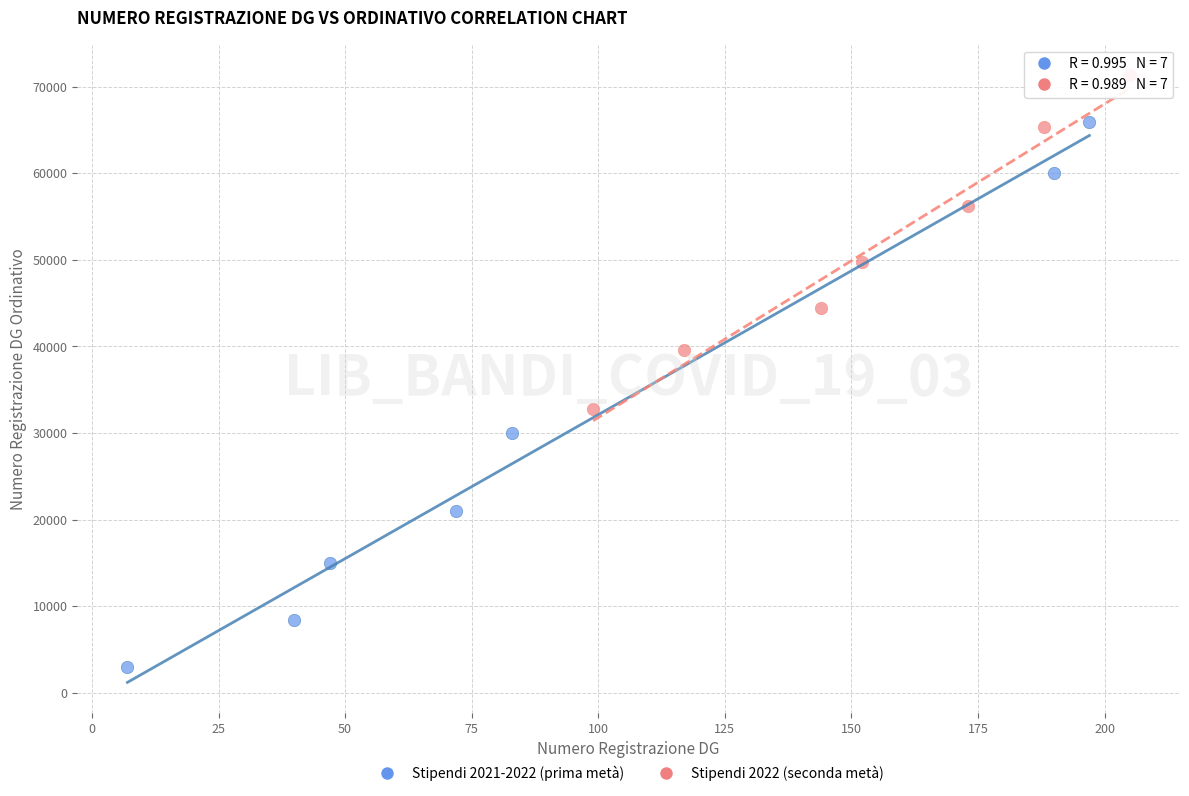

Which series reaches the maximum Y coordinate?

Stipendi 2022 (seconda metà)